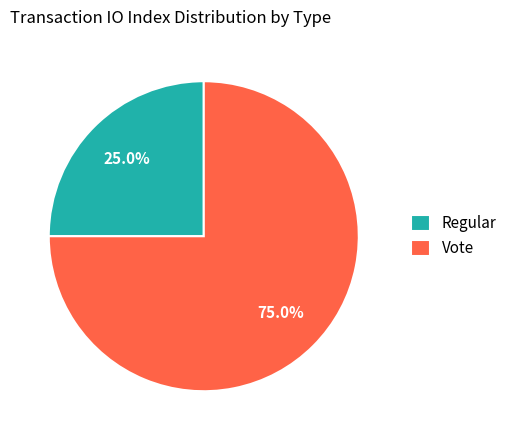

To the nearest percent, what is the difference between the Regular and Vote slice percentages?

50%